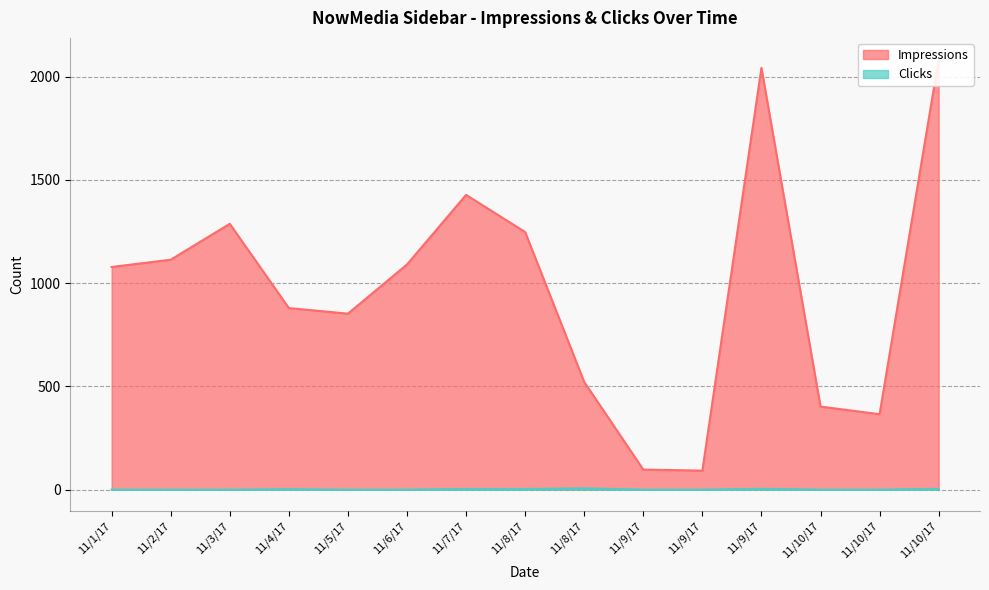

What is the value of the Impressions point at the 13th from the left?

402